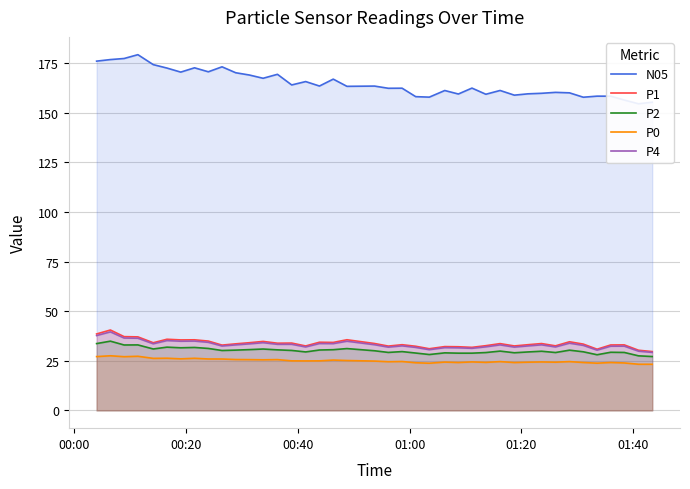

True or false: P0 and P1 intersect in this chart.

False